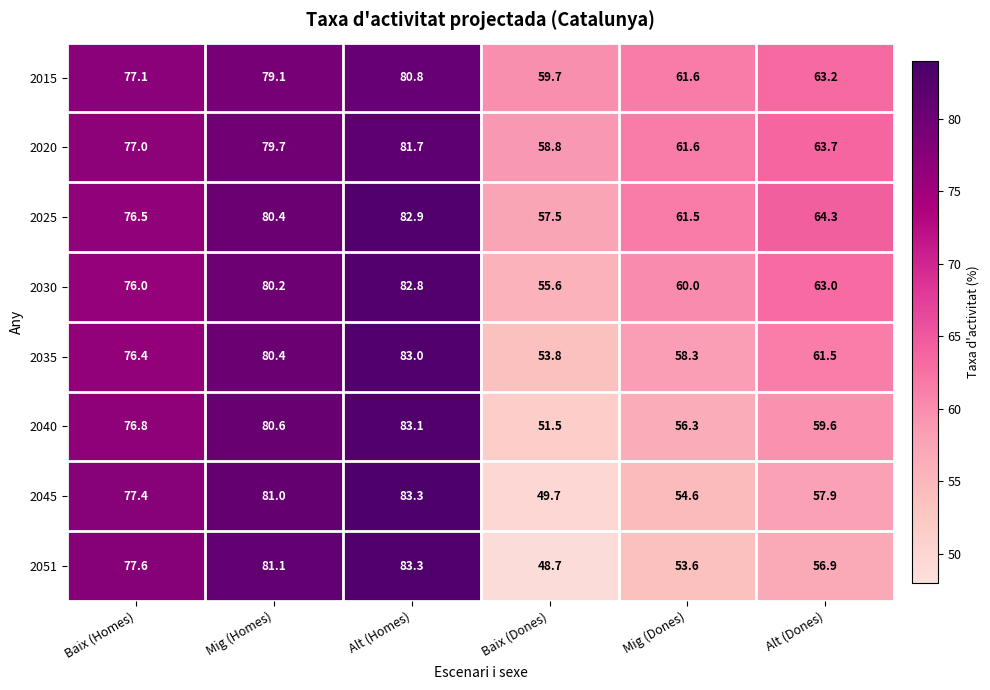

At how many categories does at least one series exceed 72?

3